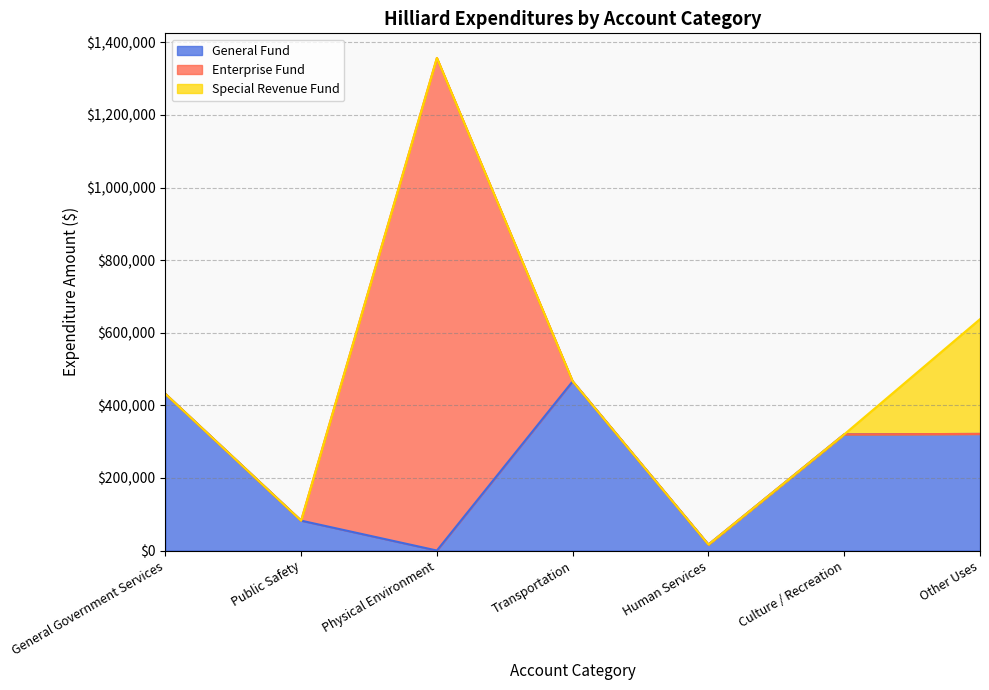

What is the difference between the maximum and minimum values in the Culture / Recreation series?

320056